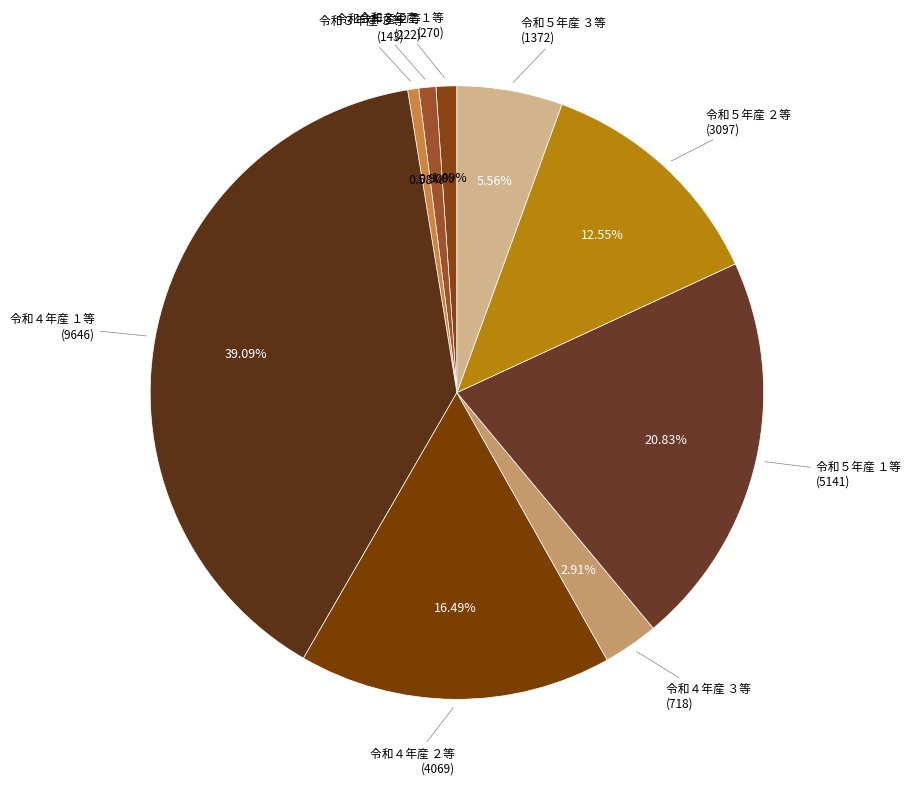

Is there a majority slice in this chart?

No